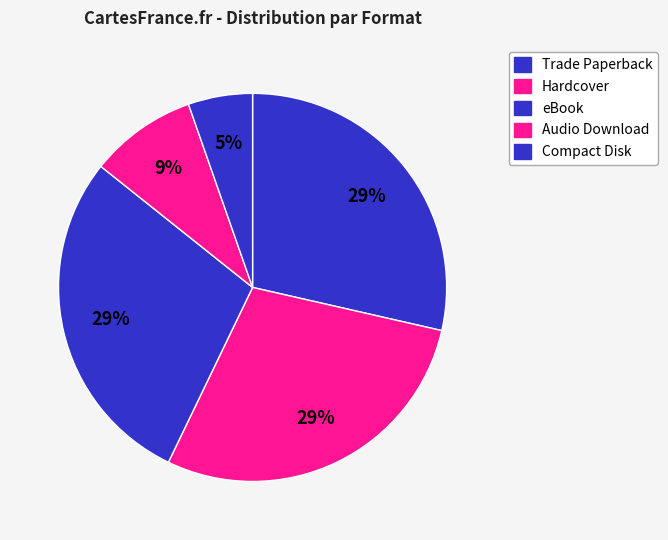

How many segments does this pie chart have?

5